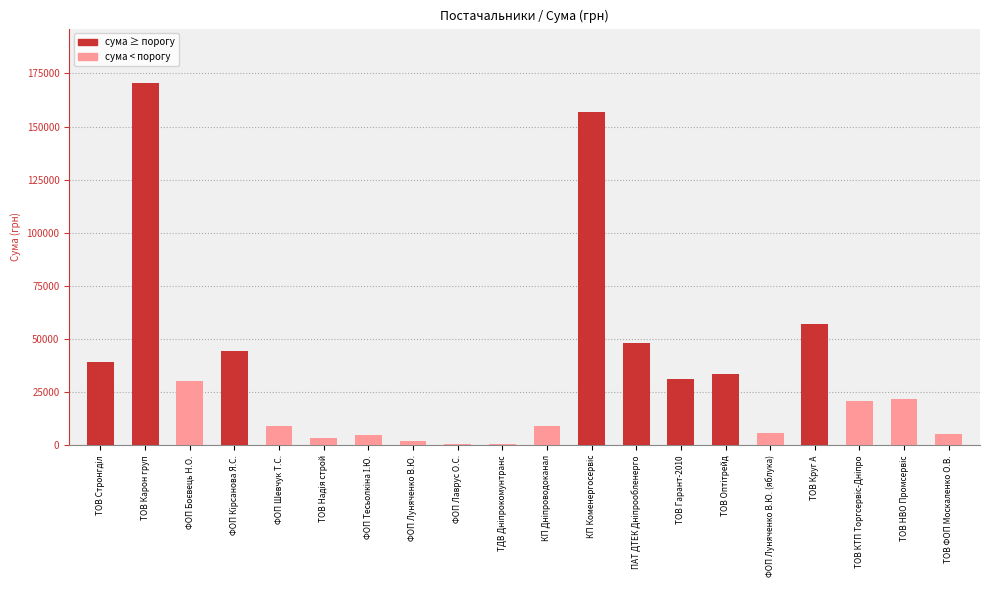

At which label is the value closest to 85549?

ТОВ Круг А